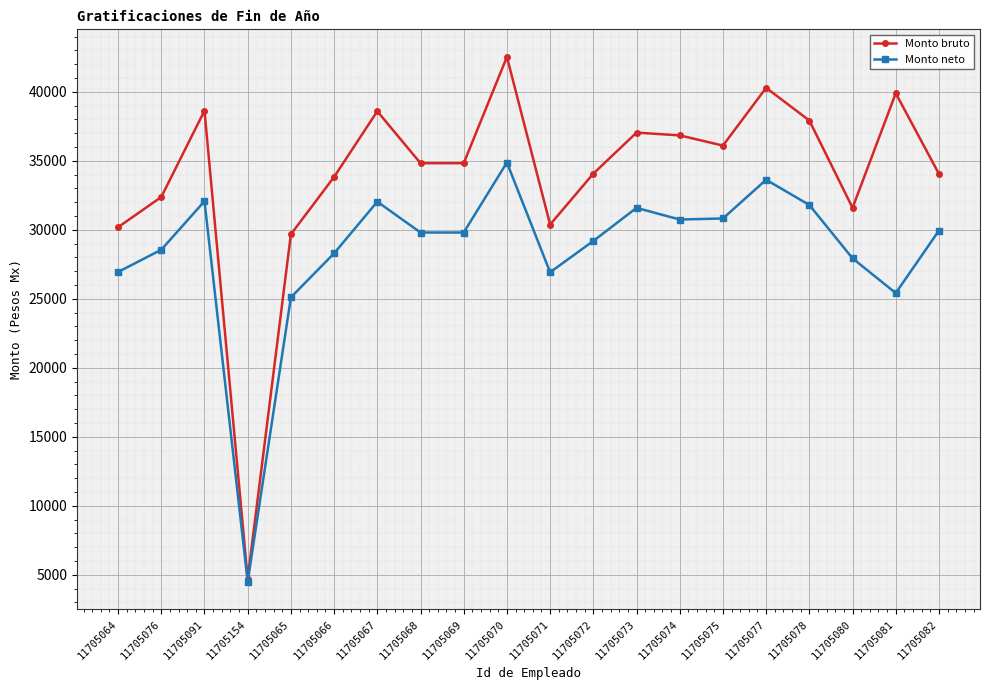

What is the approximate value of Monto bruto at 11705071?

30380.0